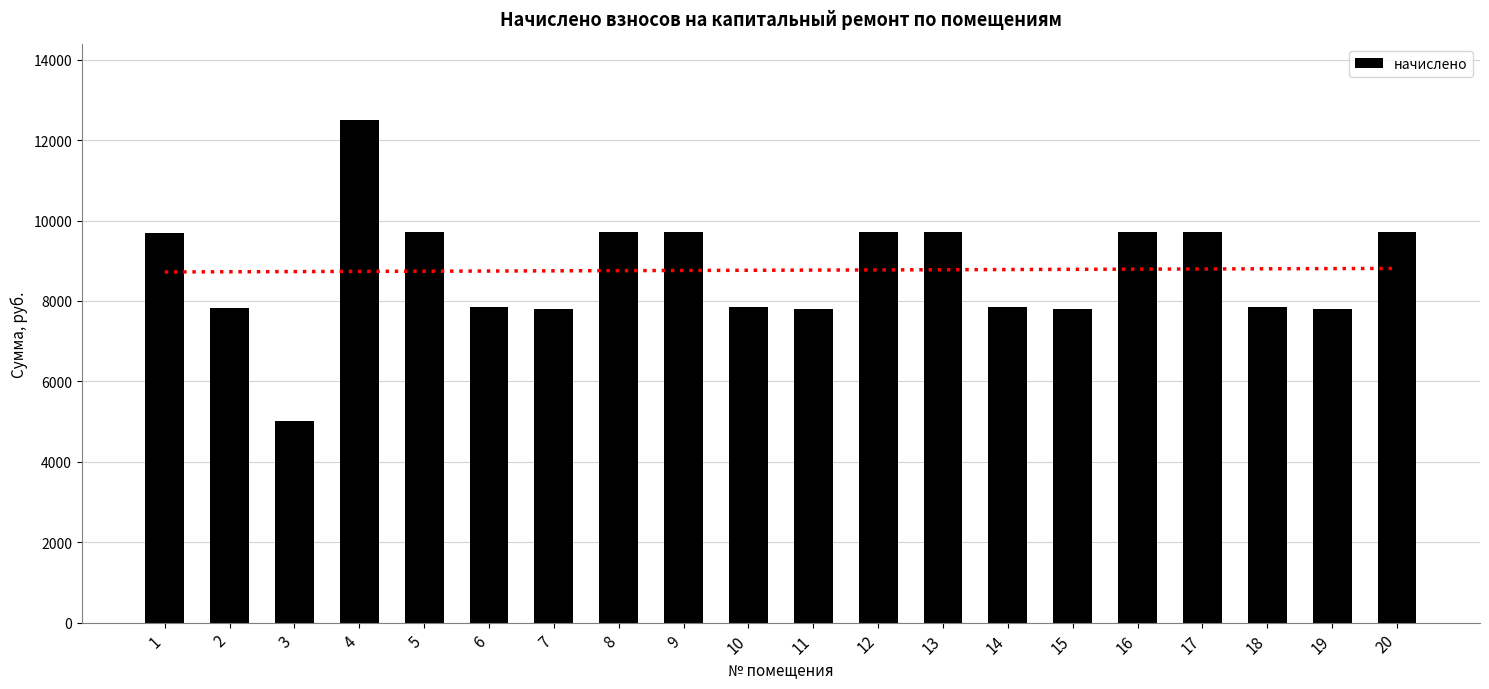

Where is the data nearest to the value 8755?

6